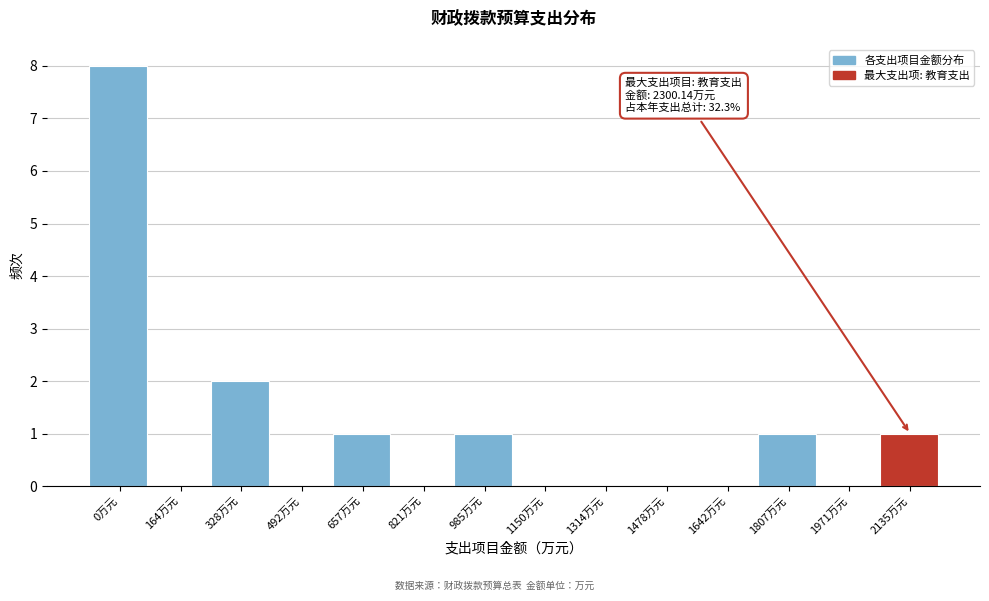

Reading left to right, list all the values displayed in this chart.

0万元=8	164万元=0	328万元=2	492万元=0	657万元=1	821万元=0	985万元=1	1150万元=0	1314万元=0	1478万元=0	1642万元=0	1807万元=1	1971万元=0	2135万元=1